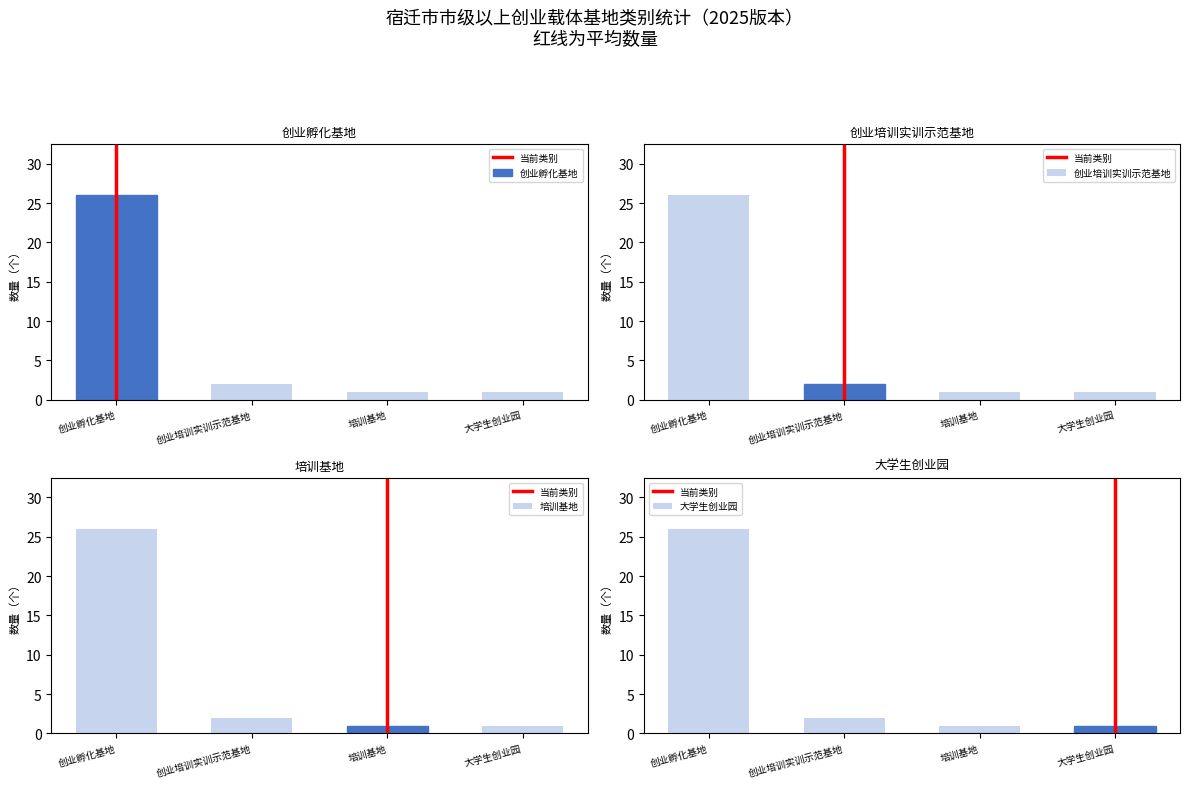

What is the difference between the second highest and second lowest values?

1